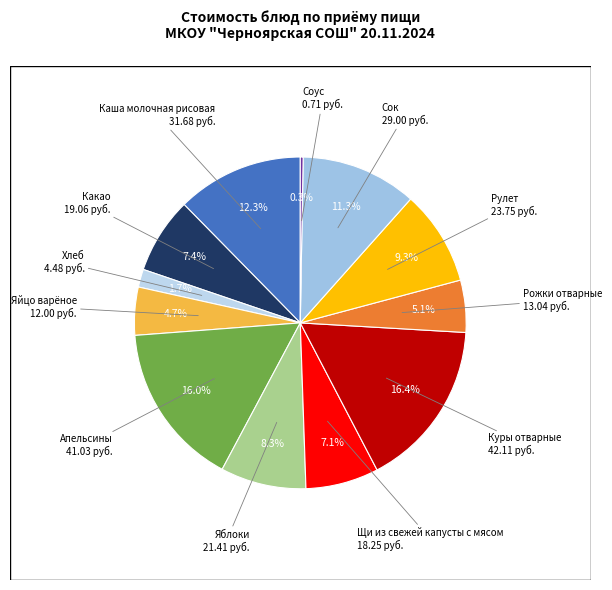

Which category has the biggest portion of the pie?

Куры отварные